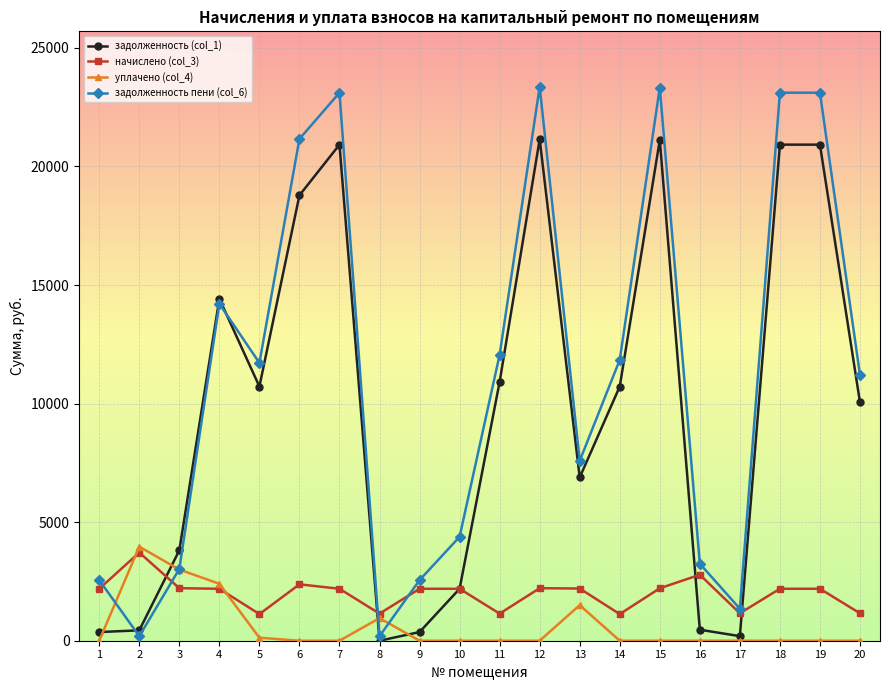

Is the value of начислено (col_3) at 14 greater than the value of уплачено (col_4) at 5?

Yes